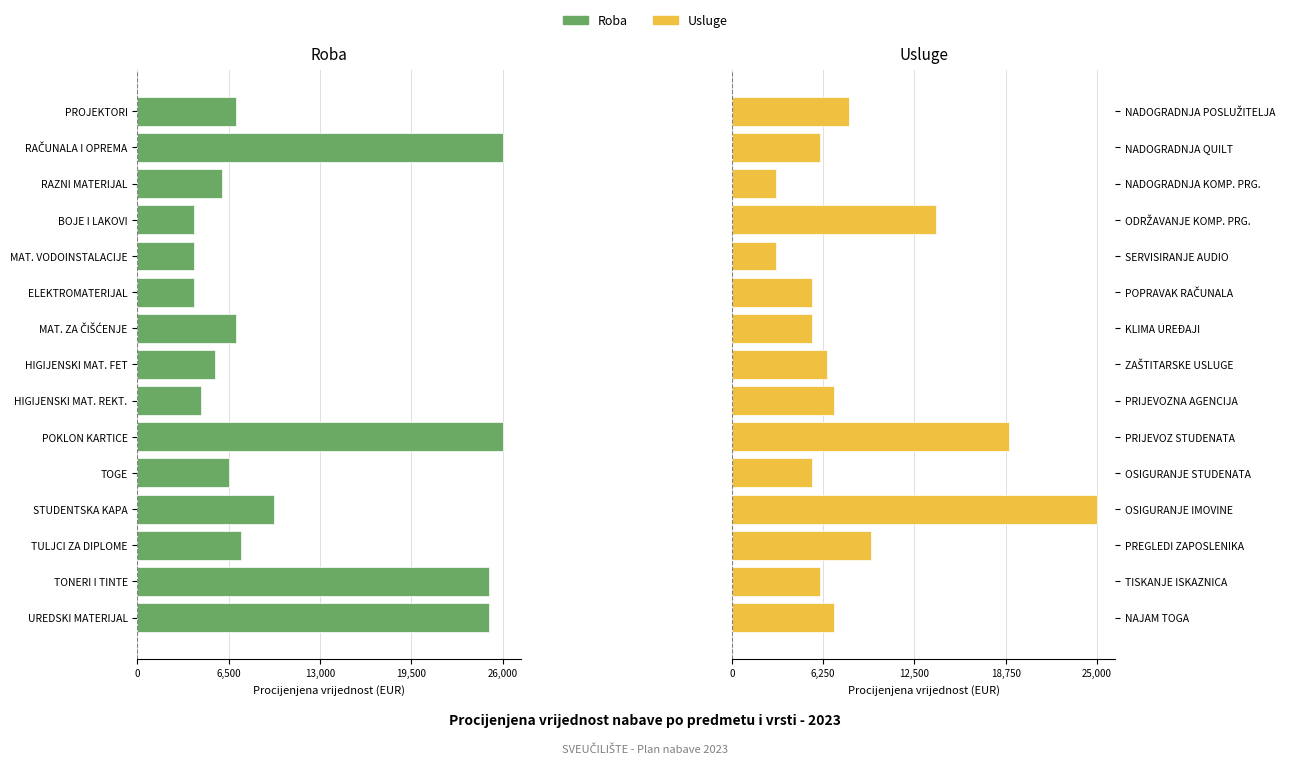

Reading left to right, list all the values displayed in this chart.

Roba: -25000	-25000	-7400	-9700	-6500	-26000	-4500	-5500	-7000	-4000	-4000	-4000	-6000	-26000	-7000
Usluge: 7000	6000	9500	25000	5500	19000	7000	6500	5500	5500	3000	14000	3000	6000	8000